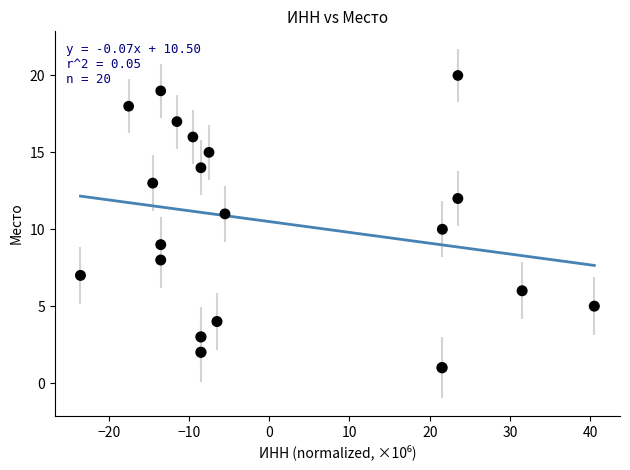

What is the range of Y values (max minus min)?

19